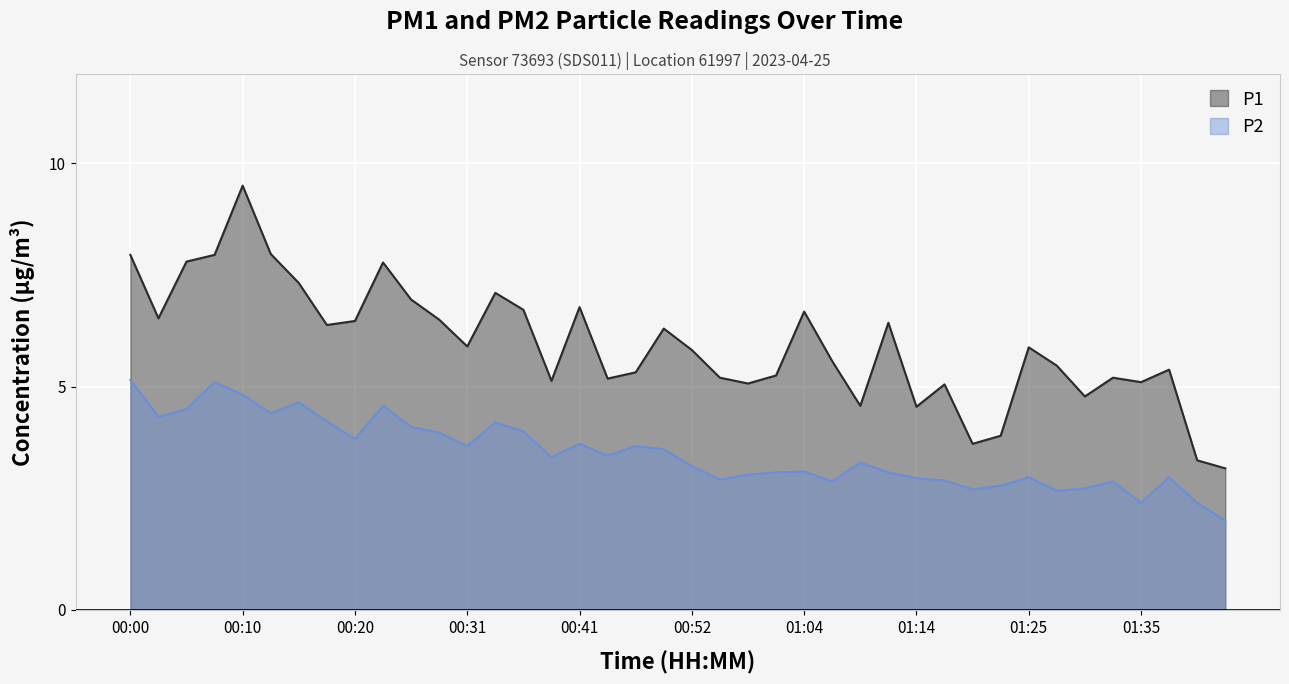

True or false: P2 has more than 0 interior local peaks.

True